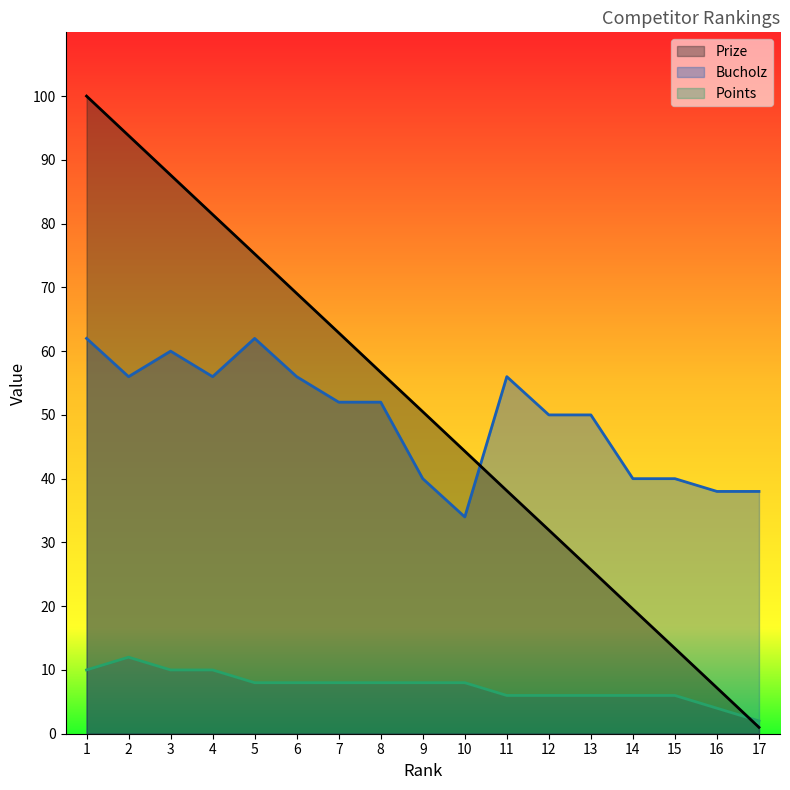

Rank the categories by Points value from lowest to highest.

17, 16, 11, 12, 13, 14, 15, 5, 6, 7, 8, 9, 10, 1, 3, 4, 2